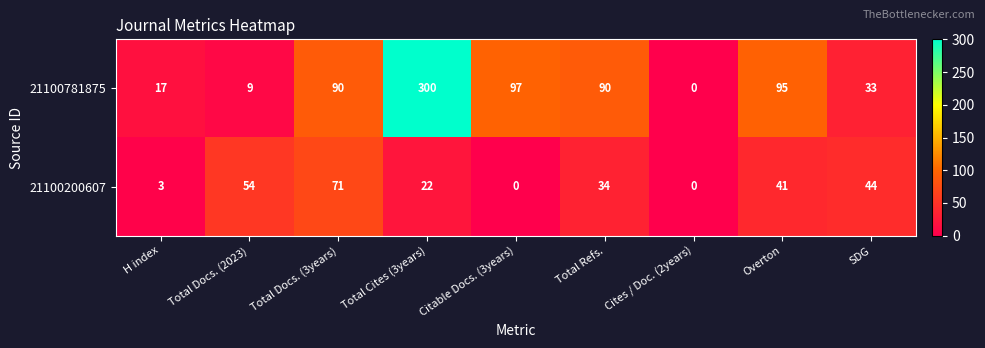

Which series has the largest total across all categories?

21100781875